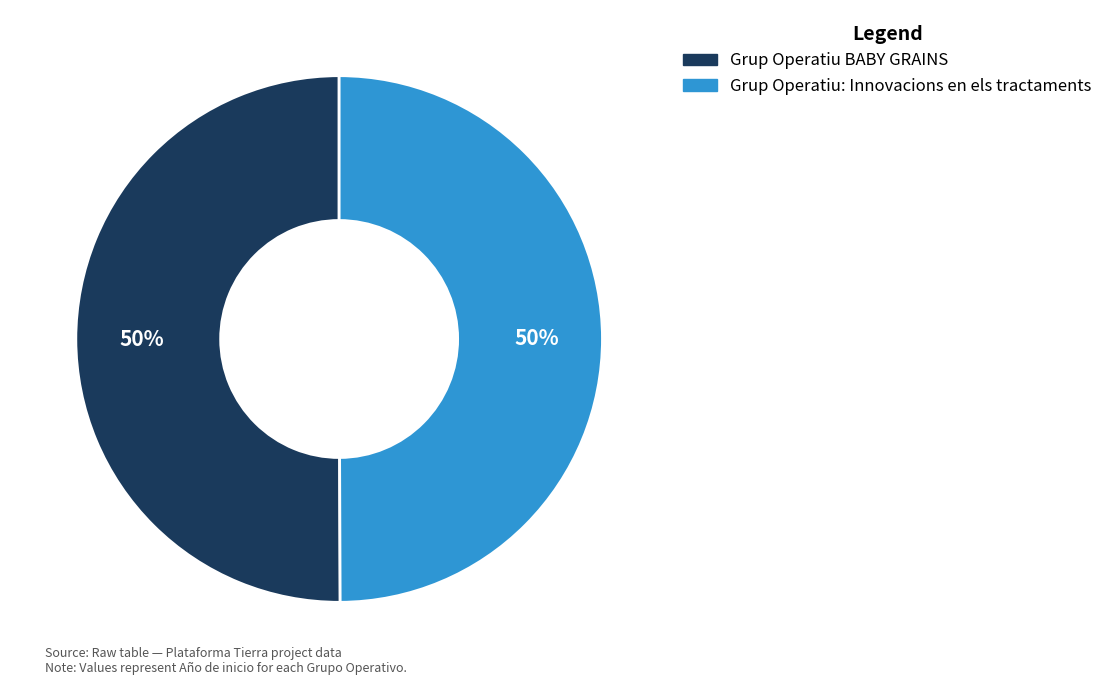

To the nearest percent, what is the average slice percentage?

50%